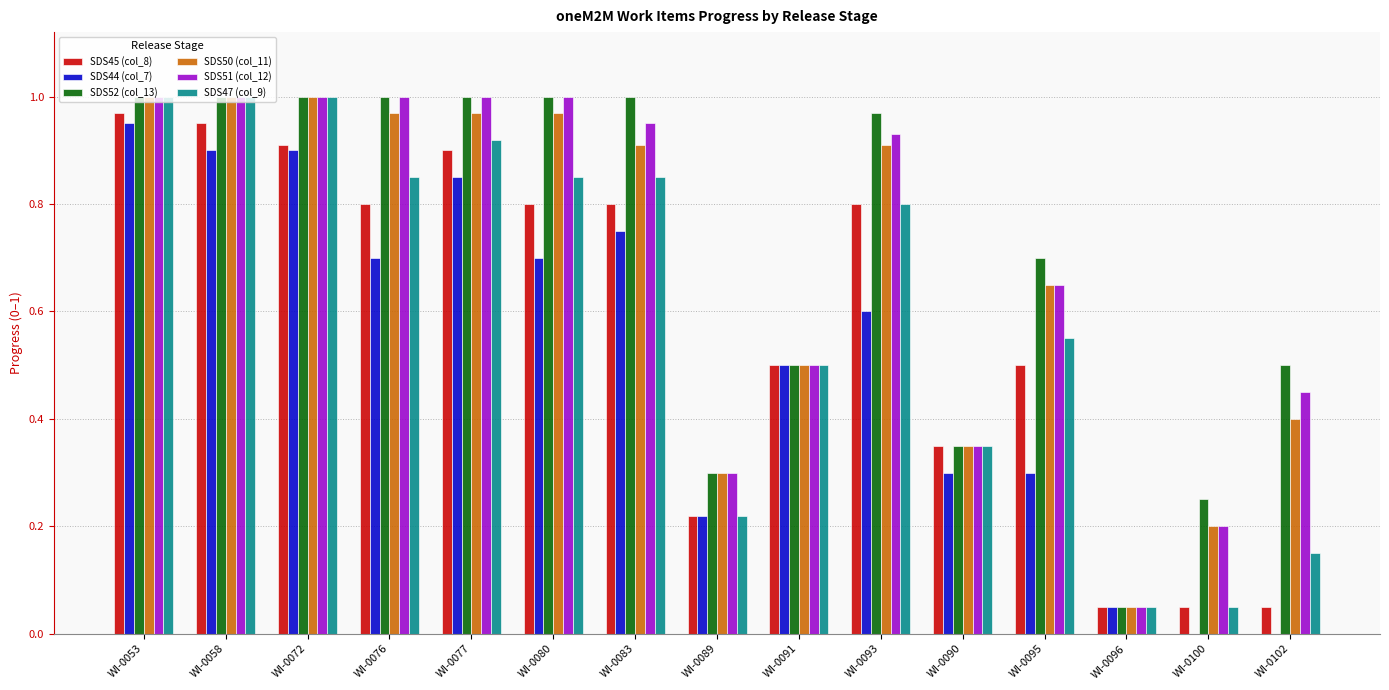

True or false: SDS44 (col_7) has a value of 0.0 at WI-0100.

True